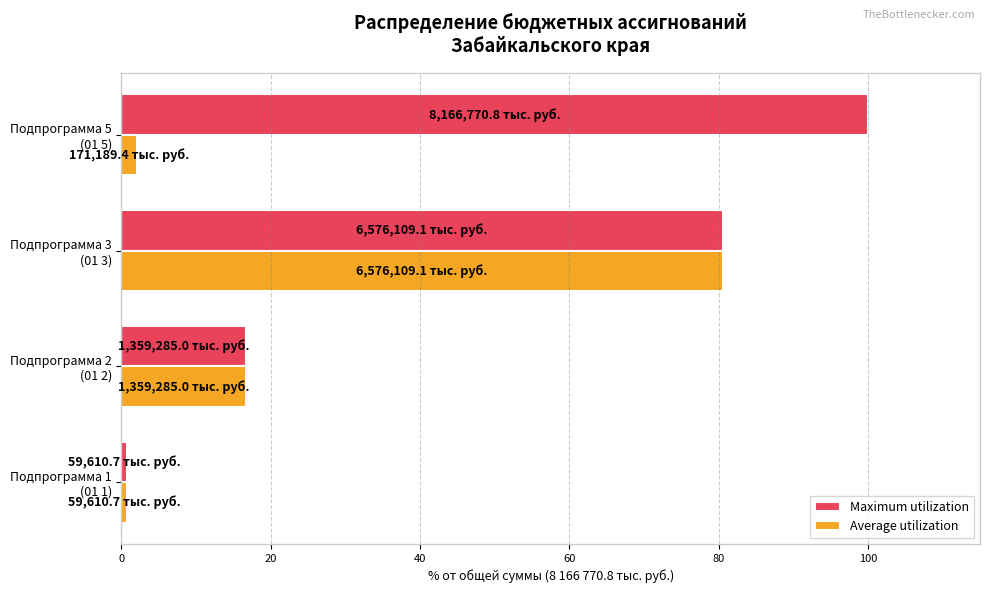

Which category has the highest value across all series?

Подпрограмма 5
(01 5)